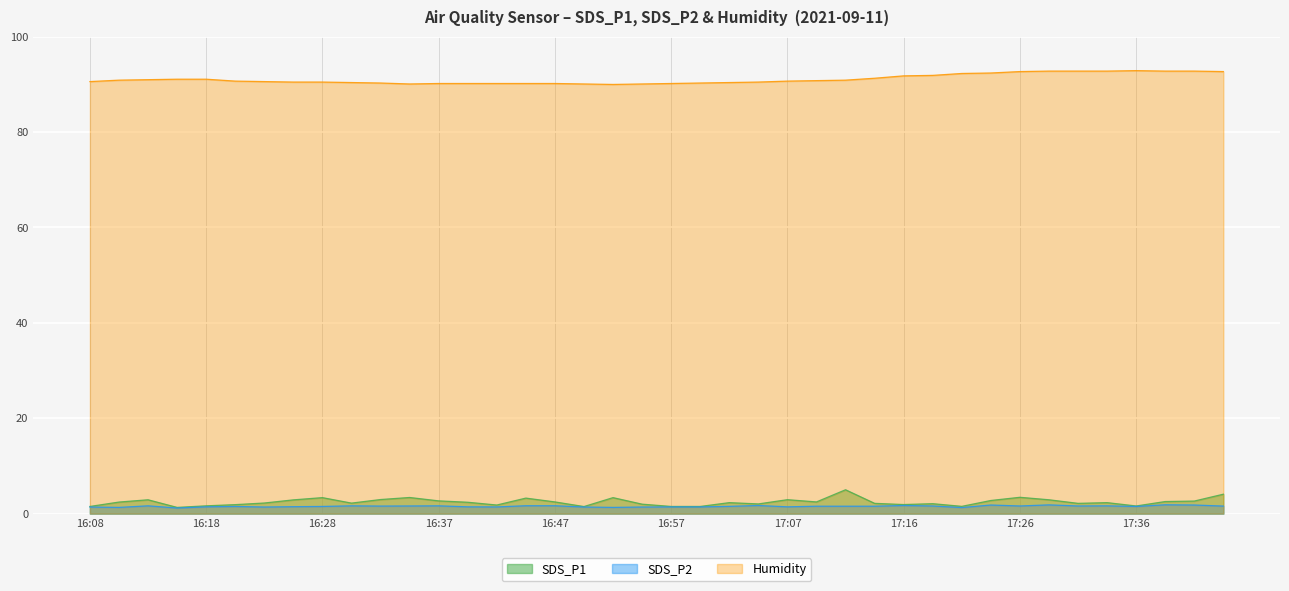

True or false: SDS_P1 has a value of 2.1 at 16:15.

False